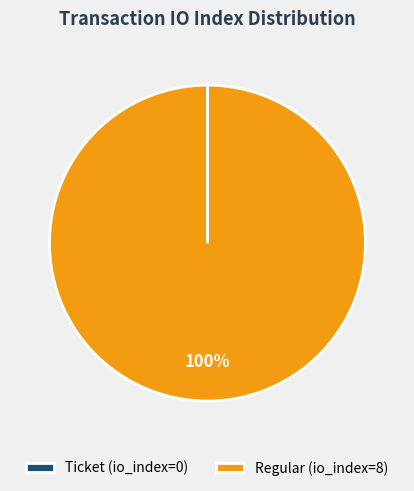

Is there any slice that represents more than half of the pie?

Yes